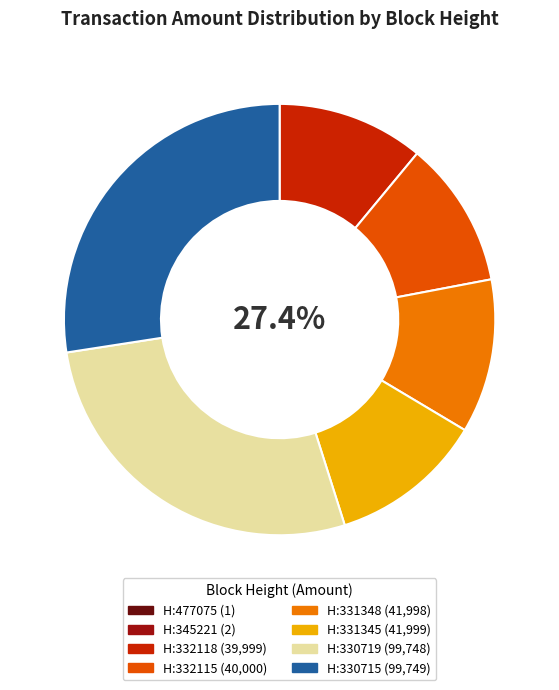

Is 330715 the majority of the pie?

No